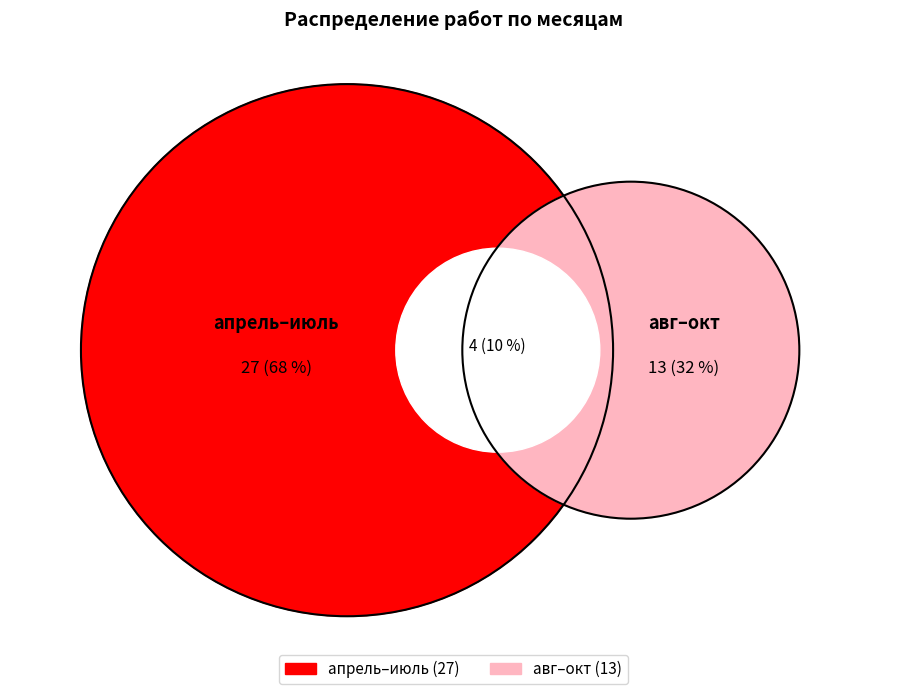

Is there any slice that represents more than half of the pie?

No